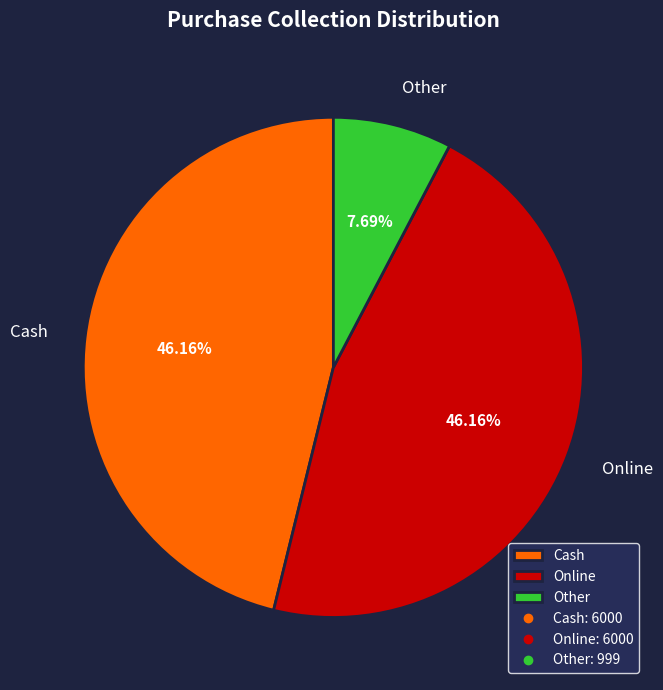

What percentage do Other and Cash together represent?

53.8%